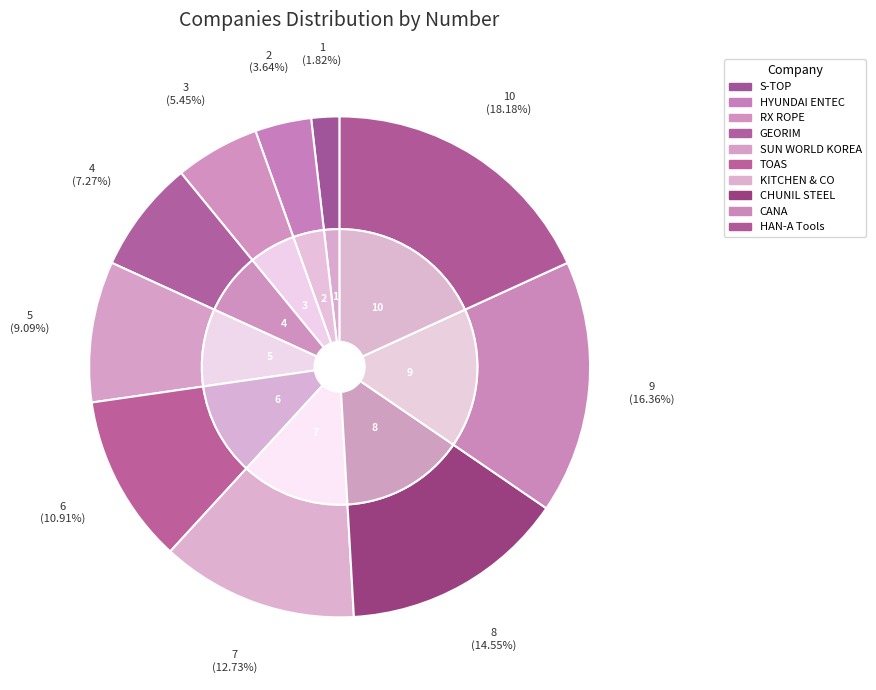

Count the number of slices in the pie.

10